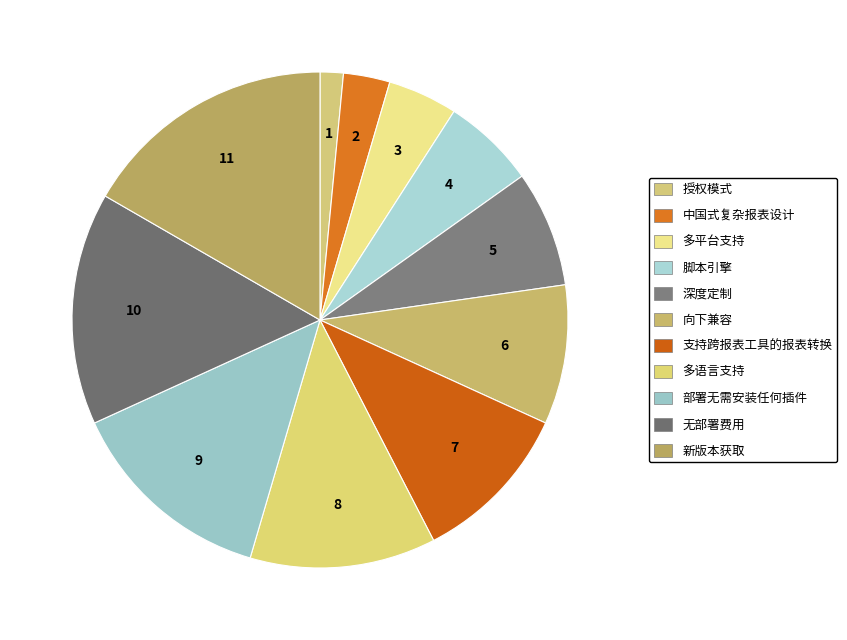

Which has a higher value, 多语言支持 or 深度定制?

多语言支持